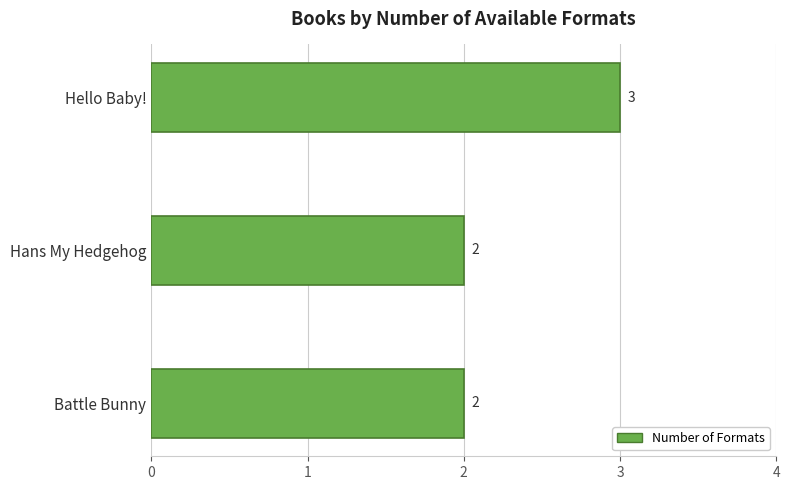

How many values are between 2 and 3?

3